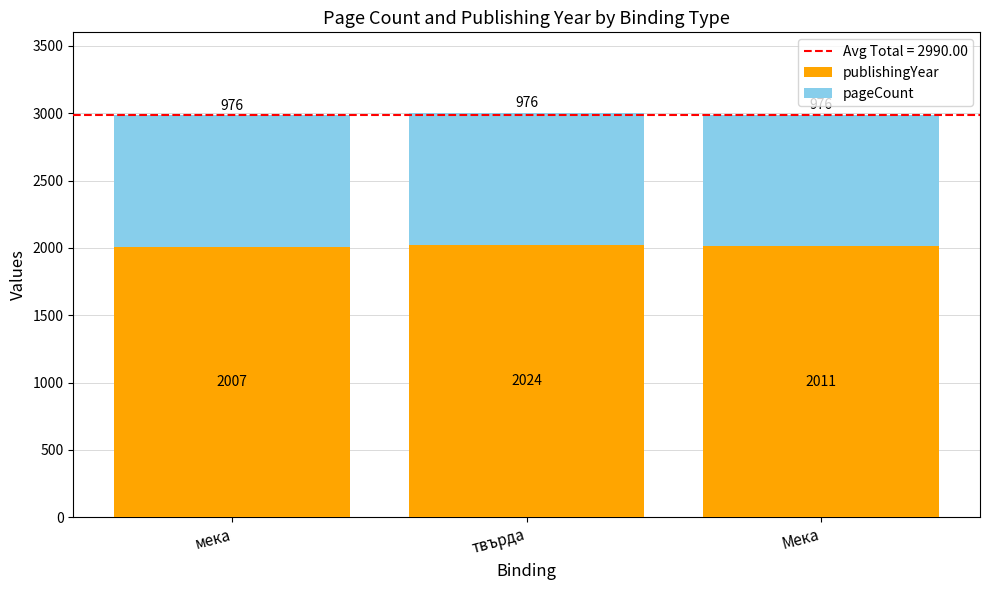

Where does the publishingYear series first go above 2011?

твърда